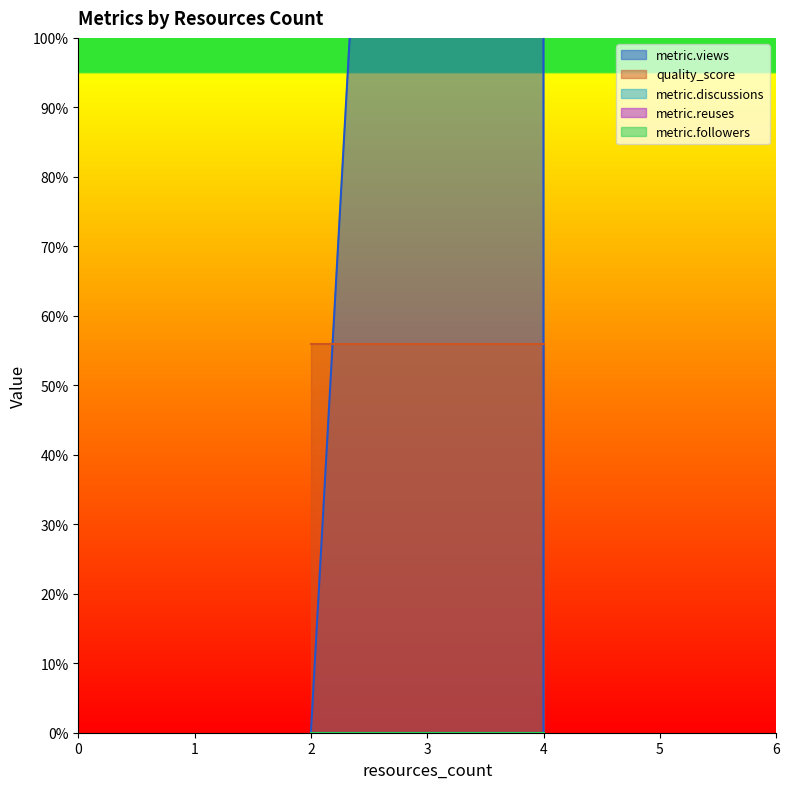

Does the chart display data point markers on the line(s)?

No